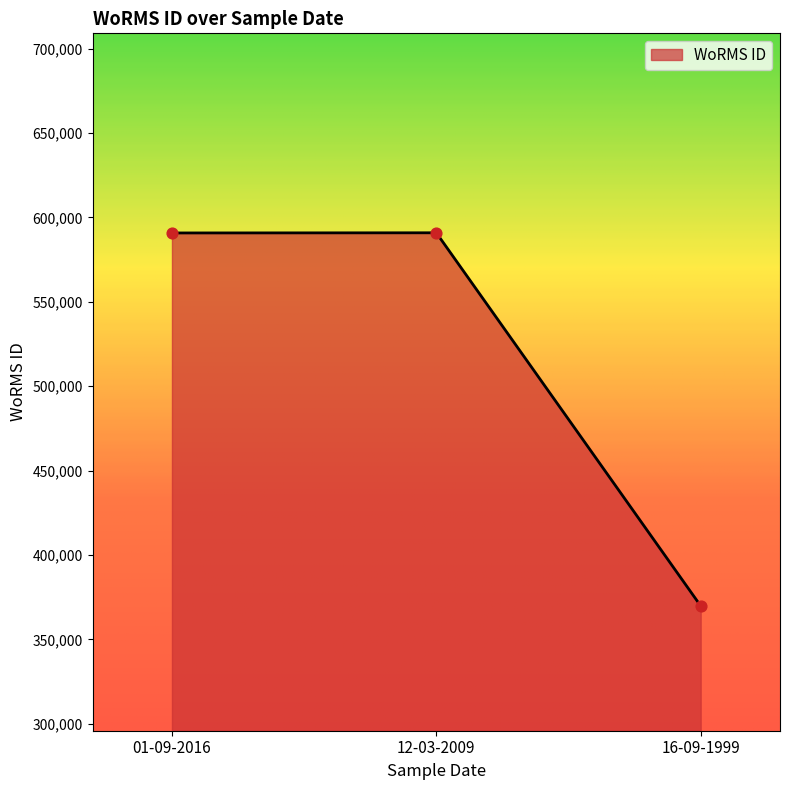

Between 16-09-1999 and 12-03-2009, which is larger?

12-03-2009